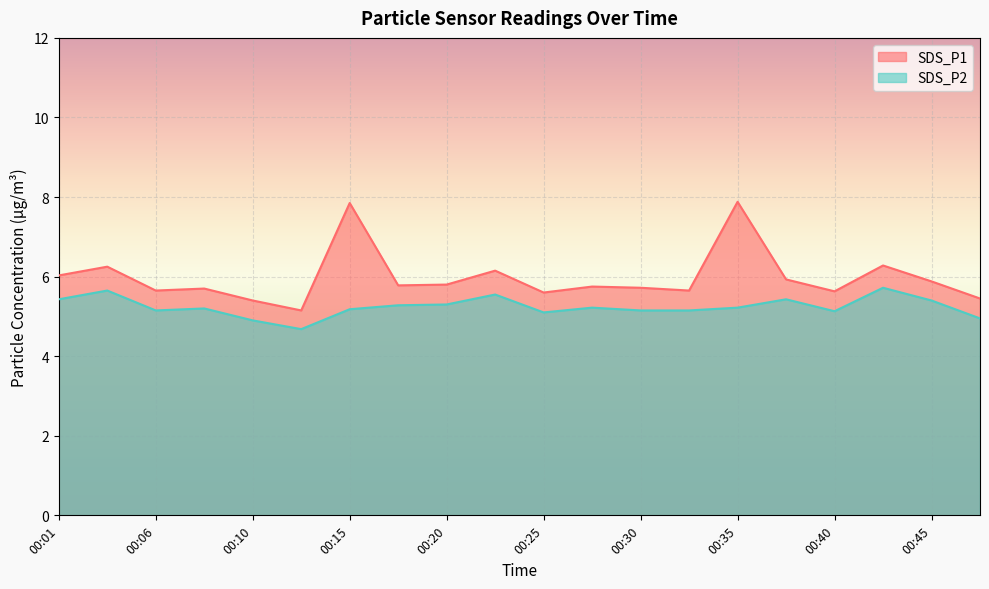

In SDS_P2, how many points are lower than both neighbors (excluding endpoints)?

4